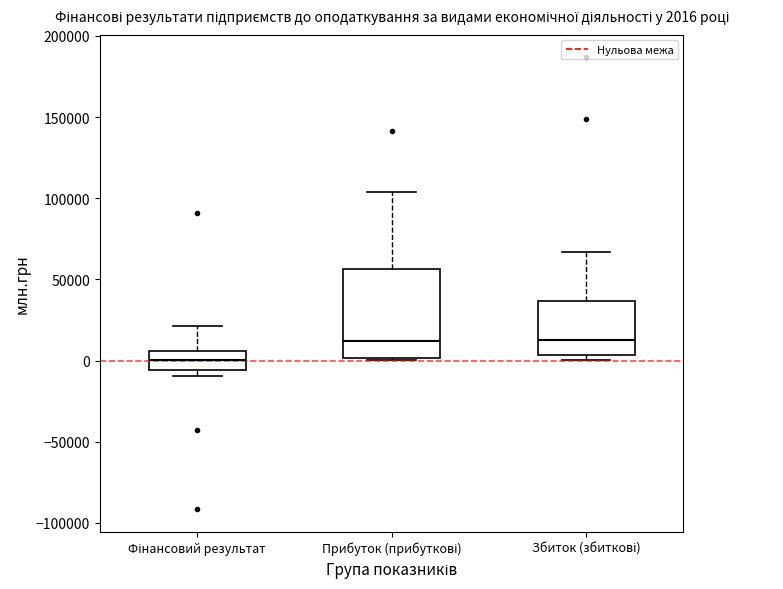

Comparing the boxes themselves (not the whiskers), which one is the tallest?

Прибуток (прибуткові)